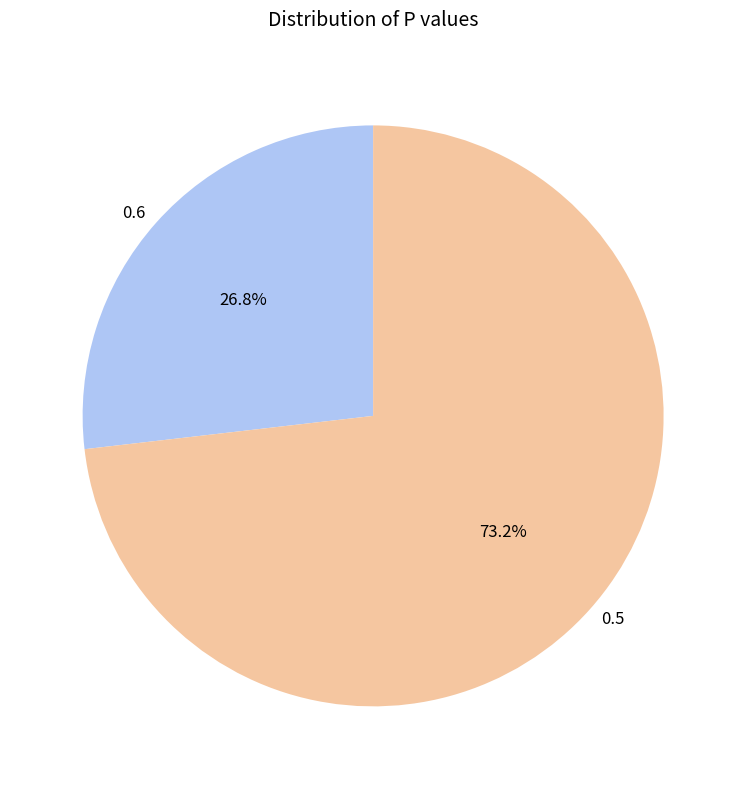

To the nearest percent, what percentage of the pie is 0.6?

27%